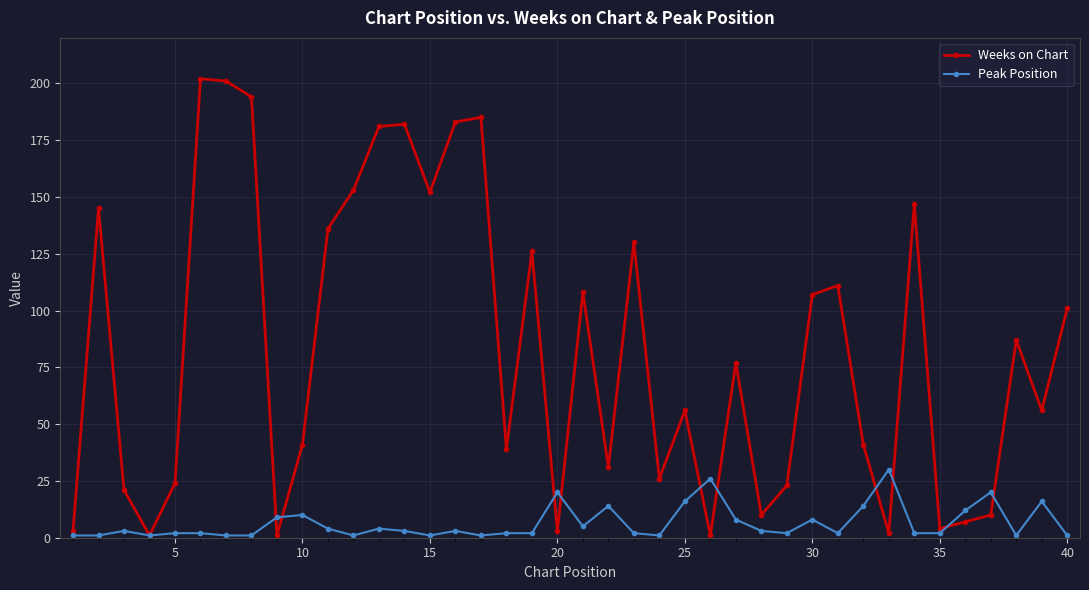

Reading left to right, extract all data points from this chart.

Weeks on Chart: 3	145	21	1	24	202	201	194	1	41	136	153	181	182	152	183	185	39	126	3	108	31	130	26	56	1	77	10	23	107	111	41	2	147	4	7	10	87	56	101
Peak Position: 1	1	3	1	2	2	1	1	9	10	4	1	4	3	1	3	1	2	2	20	5	14	2	1	16	26	8	3	2	8	2	14	30	2	2	12	20	1	16	1